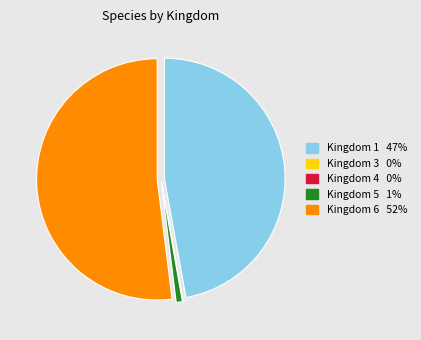

Is there any slice that represents more than half of the pie?

Yes